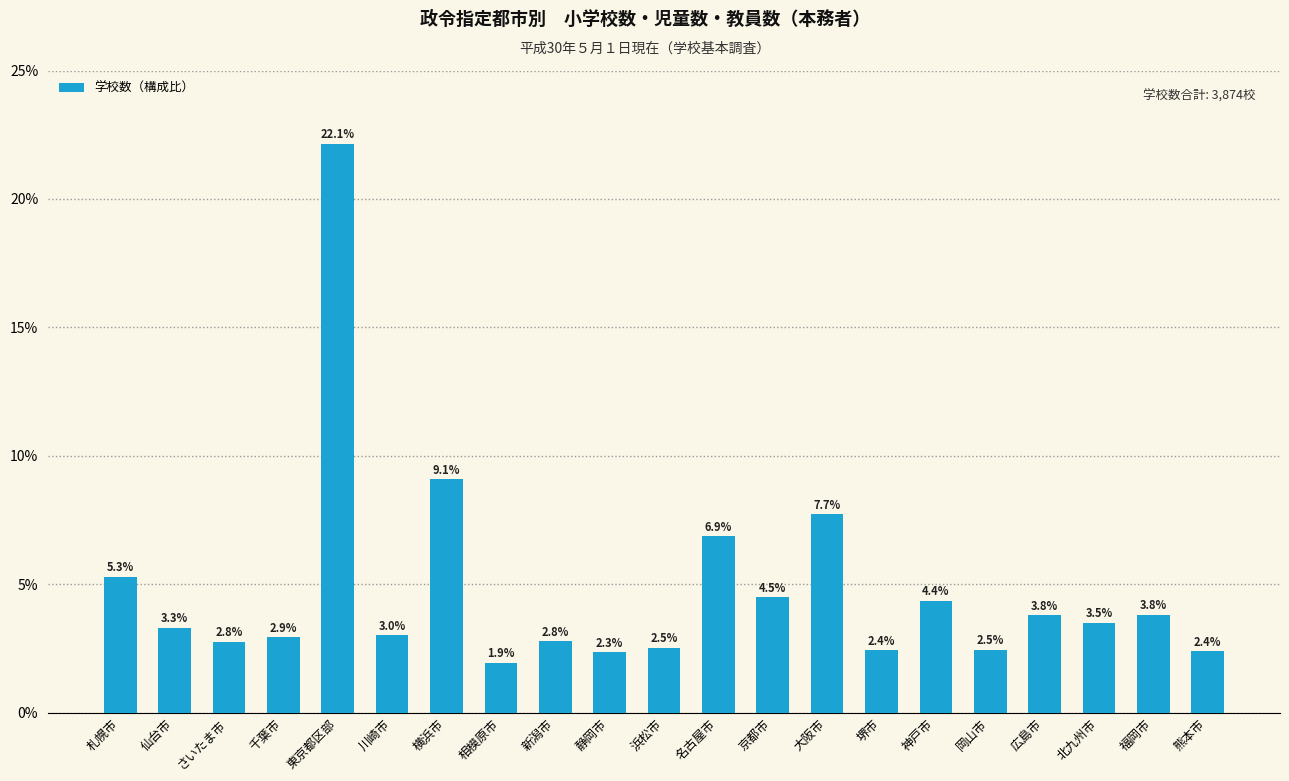

Approximately how many times larger is the value at 札幌市 compared to 名古屋市?

0.8